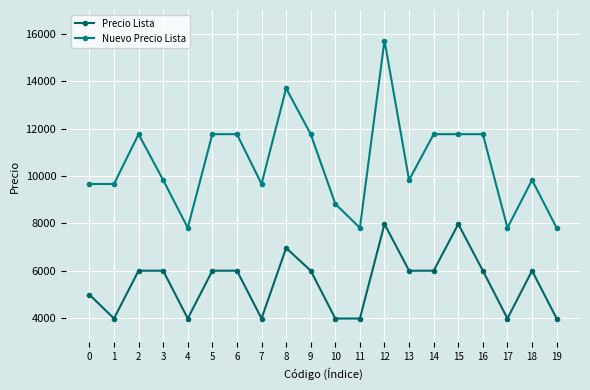

Reading left to right, transcribe all the data shown in this chart.

Precio Lista: 5000	3992	6008	6008	3992	6008	6008	3992	6966	6008	3992	3992	7975	6008	6008	7975	6008	3992	6008	3992
Nuevo Precio Lista: 9664	9664	11765	9832	7815	11765	11765	9664	13697	11765	8824	7815	15714	9832	11765	11765	11765	7815	9832	7815